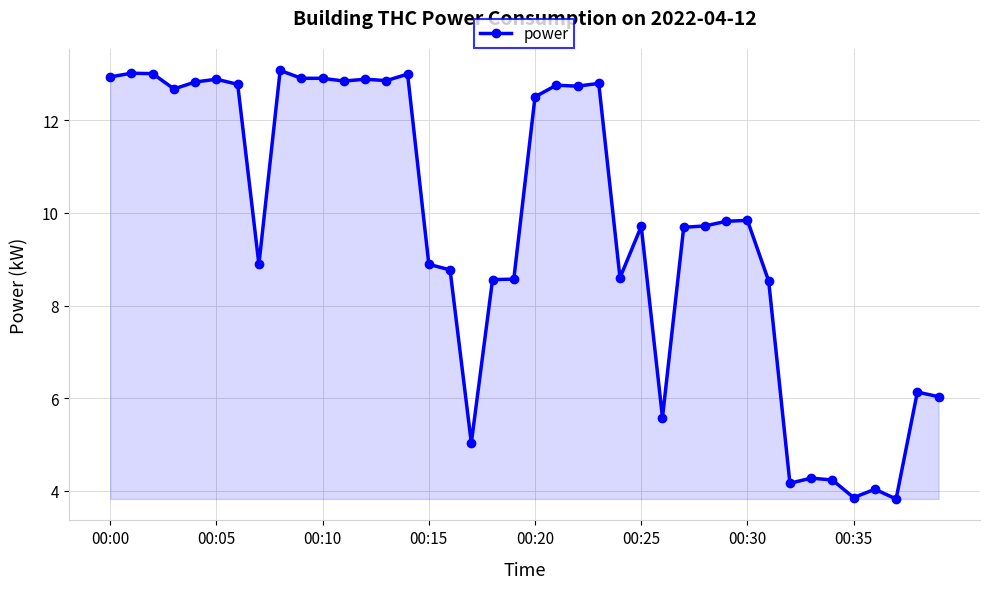

What is the value of the 9th point from the left?

13.1